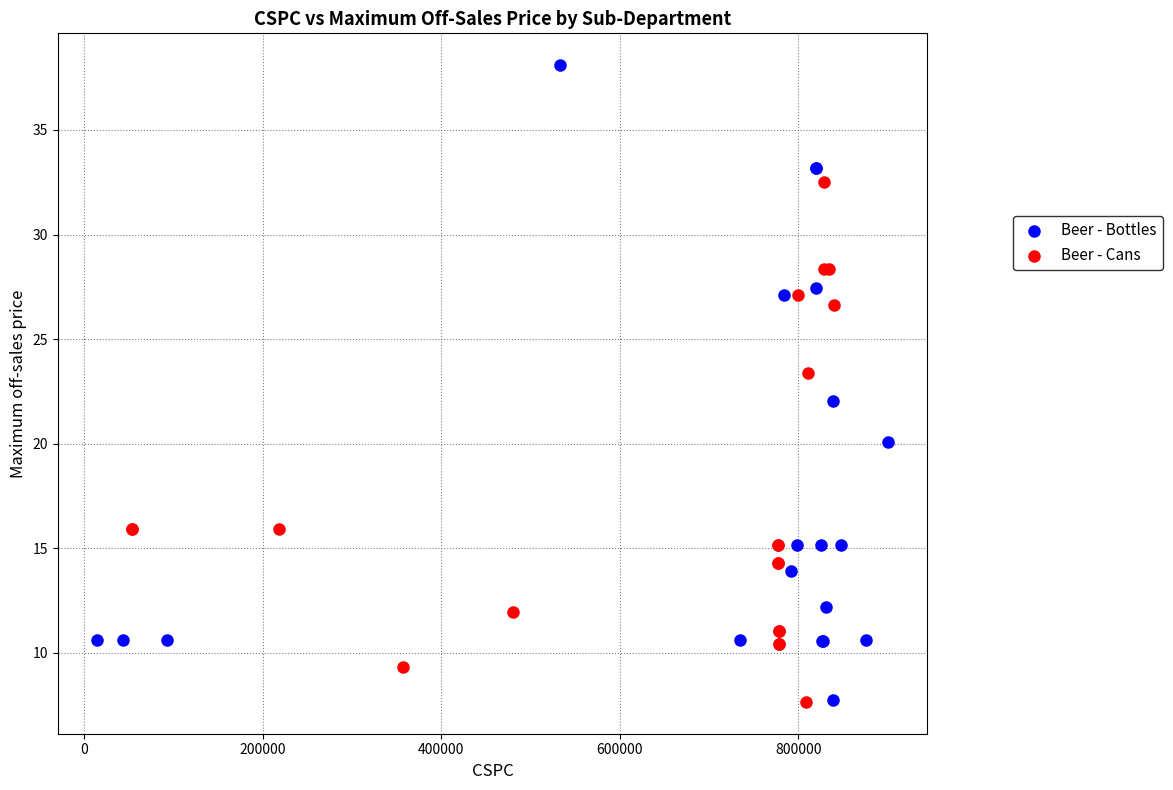

Which series contains the highest Y value?

Beer - Bottles